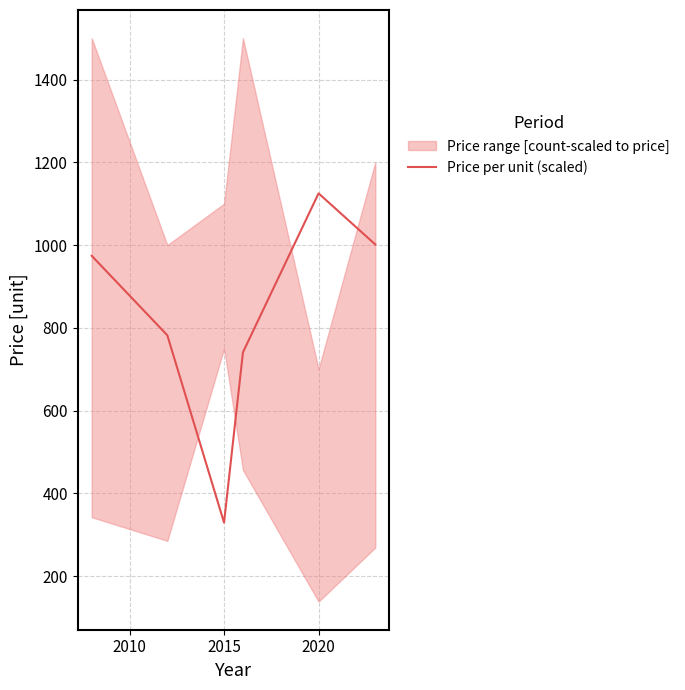

Does the chart have visible grid lines?

Yes